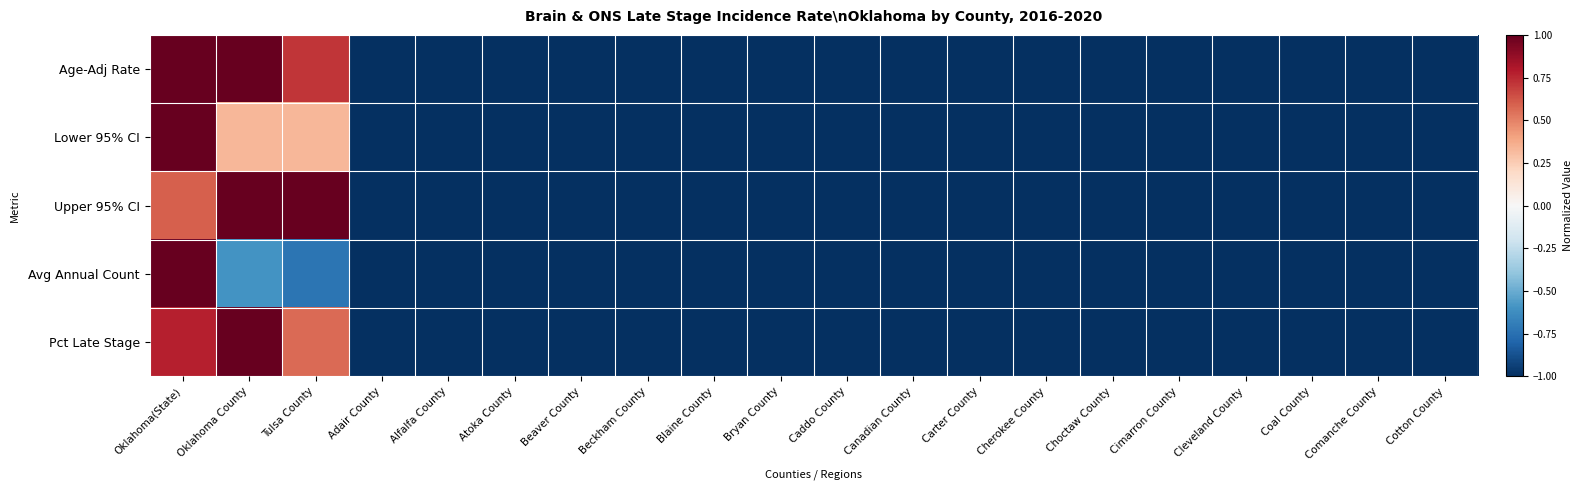

How many categories are shown in the chart?

20